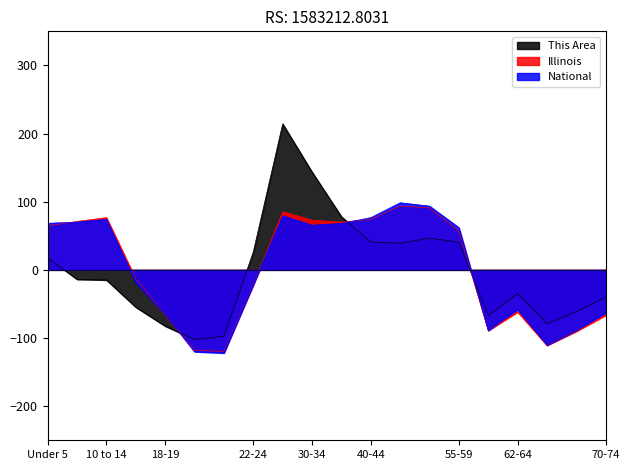

Is the value of Illinois at 5 to 9 greater than the value of This Area at 18-19?

Yes